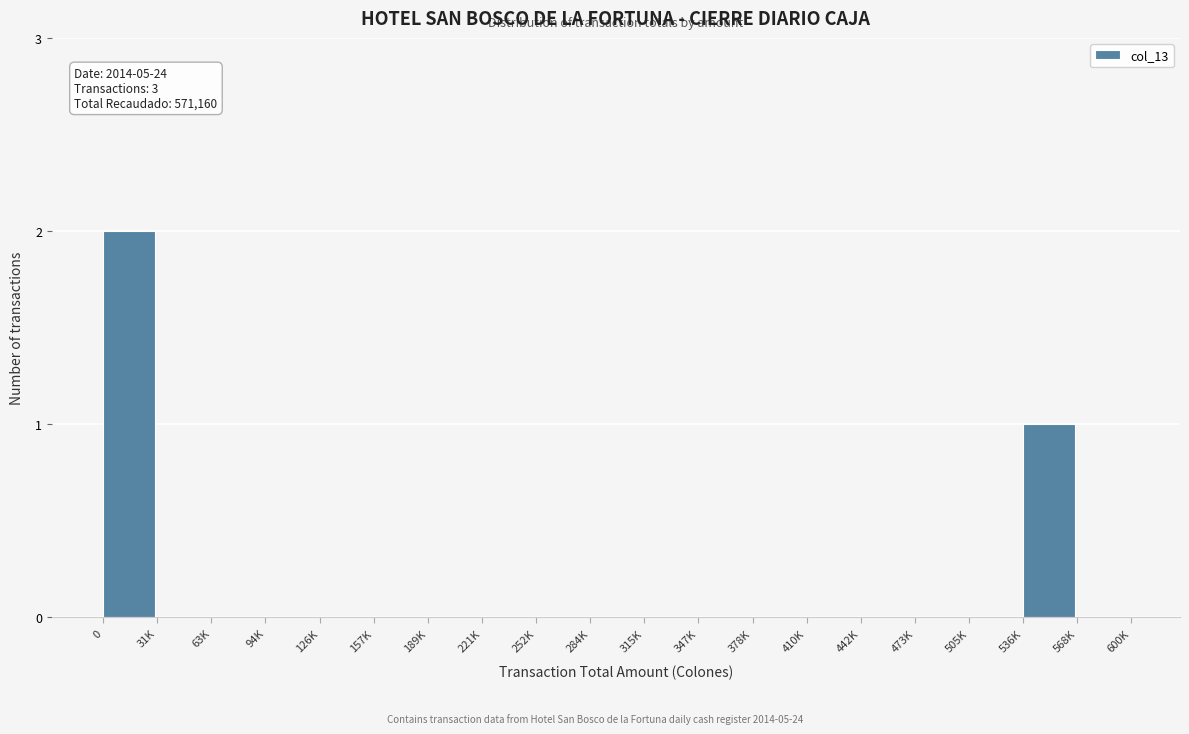

Reading right to left, extract all data points from this chart.

568K=0	536K=1	505K=0	473K=0	442K=0	410K=0	378K=0	347K=0	315K=0	284K=0	252K=0	221K=0	189K=0	157K=0	126K=0	94K=0	63K=0	31K=0	0=2